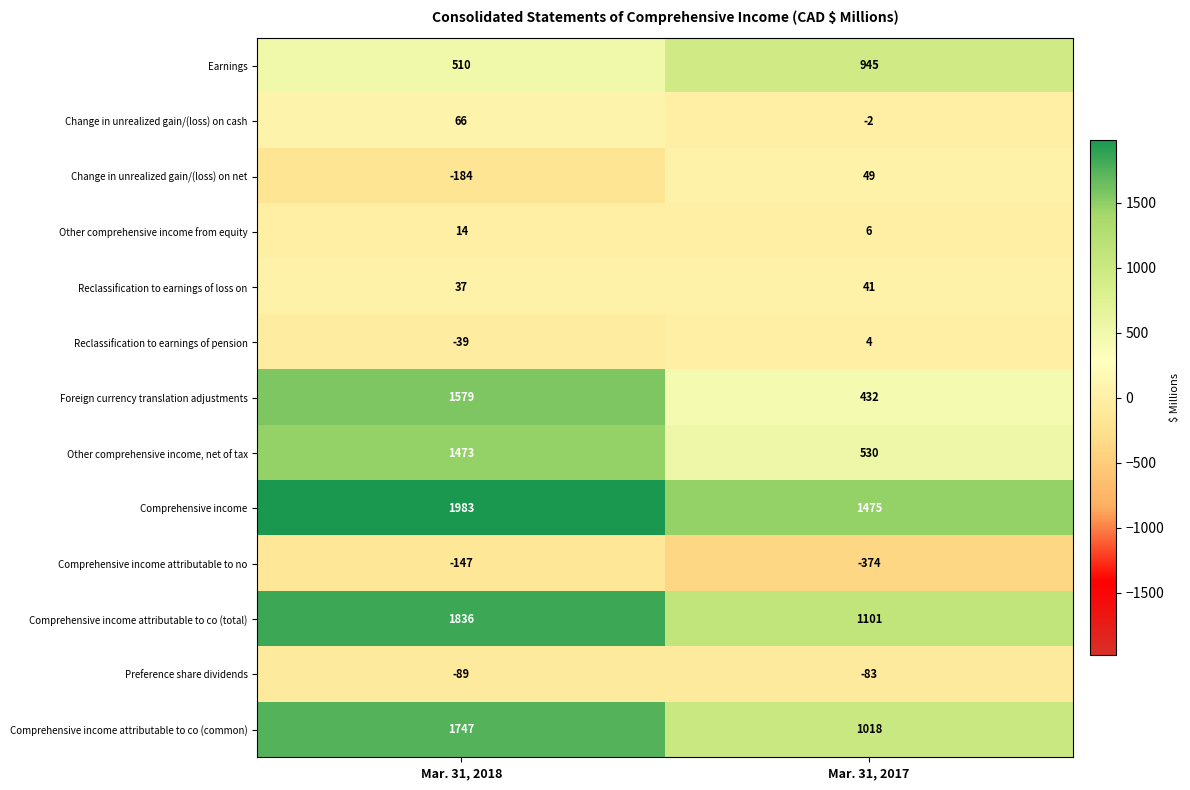

Where is Foreign currency translation adjustments nearest to the value 1005?

Mar. 31, 2017